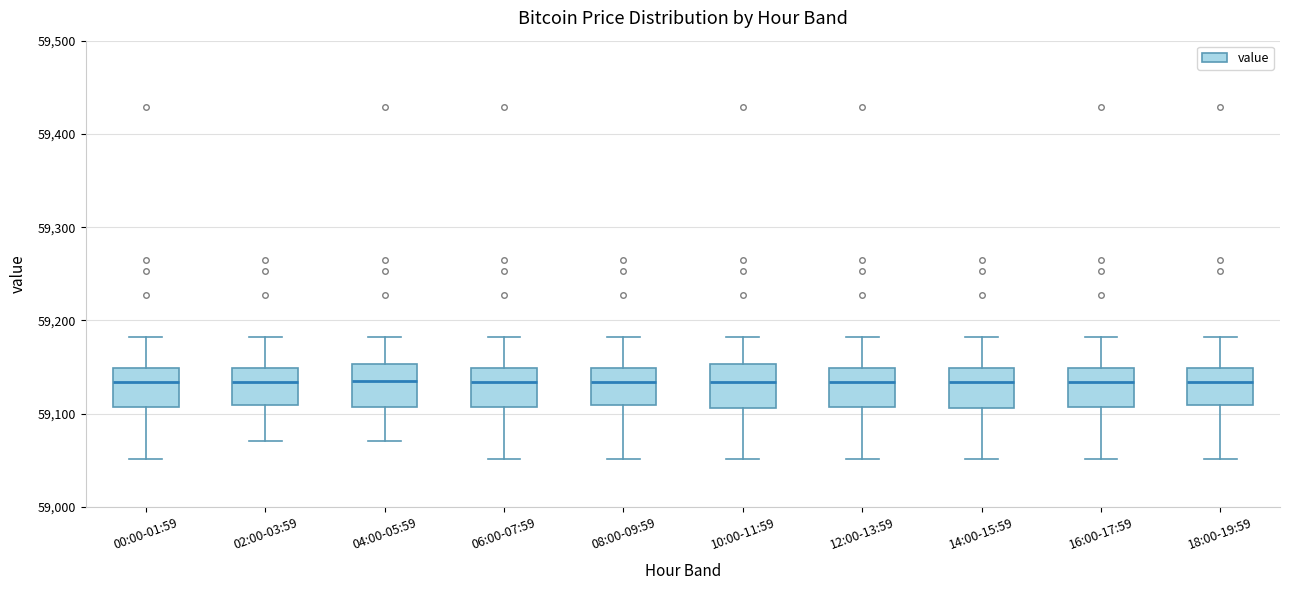

Reading left to right, transcribe this box plot: for each box, give where its median line is, the range the box spans, and where its two whiskers end, as read against the y-axis. The values are not printed on the chart, so give them approximately, as read against the axis.

00:00-01:59: median 59130, box 59110 to 59150, whiskers 59050 to 59180
02:00-03:59: median 59130, box 59110 to 59150, whiskers 59070 to 59180
04:00-05:59: median 59130, box 59110 to 59150, whiskers 59070 to 59180
06:00-07:59: median 59130, box 59110 to 59150, whiskers 59050 to 59180
08:00-09:59: median 59130, box 59110 to 59150, whiskers 59050 to 59180
10:00-11:59: median 59130, box 59110 to 59150, whiskers 59050 to 59180
12:00-13:59: median 59130, box 59110 to 59150, whiskers 59050 to 59180
14:00-15:59: median 59130, box 59110 to 59150, whiskers 59050 to 59180
16:00-17:59: median 59130, box 59110 to 59150, whiskers 59050 to 59180
18:00-19:59: median 59130, box 59110 to 59150, whiskers 59050 to 59180